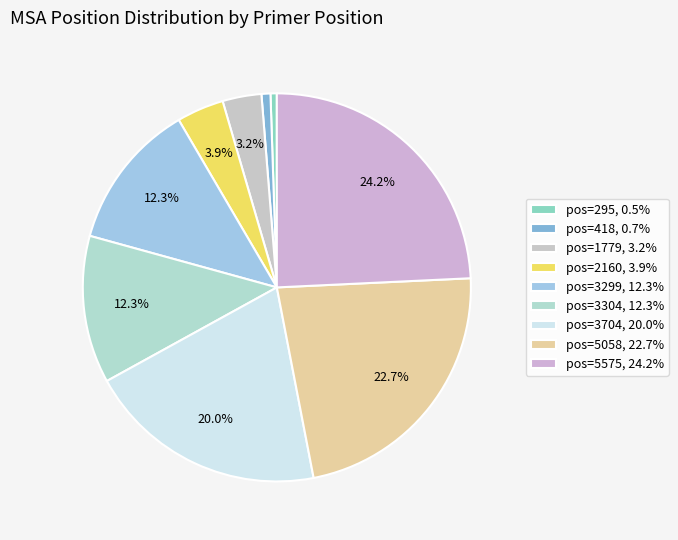

True or false: pos=1779 accounts for 13% of the total.

False